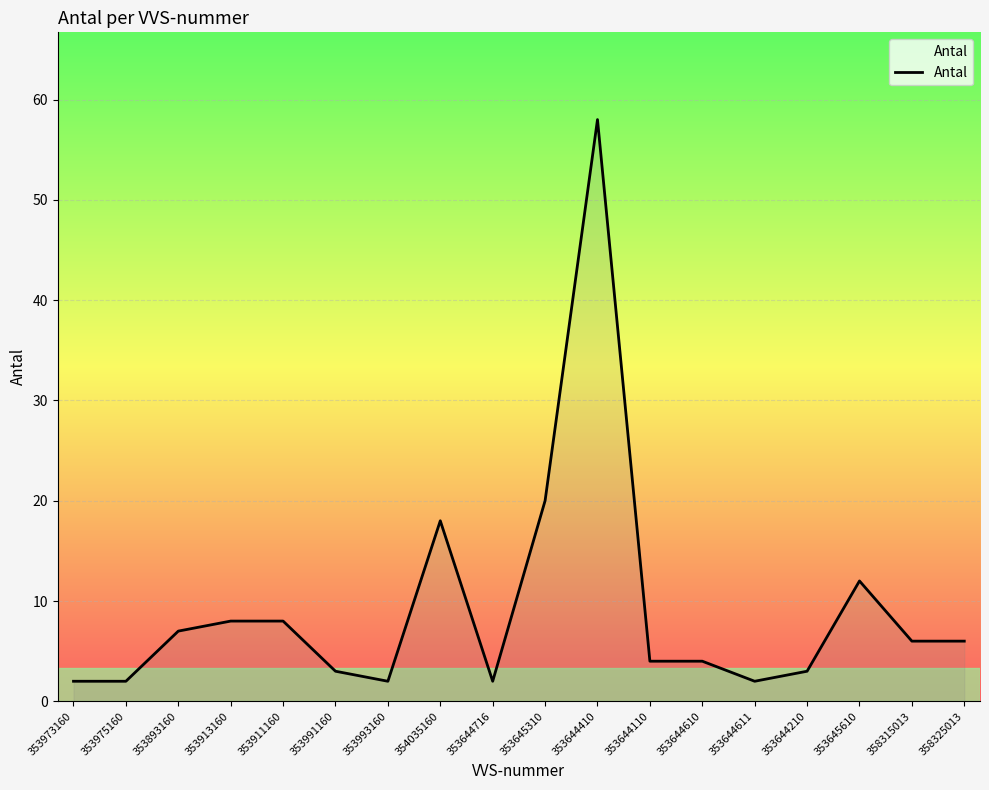

Does the chart display data point markers on the line(s)?

No